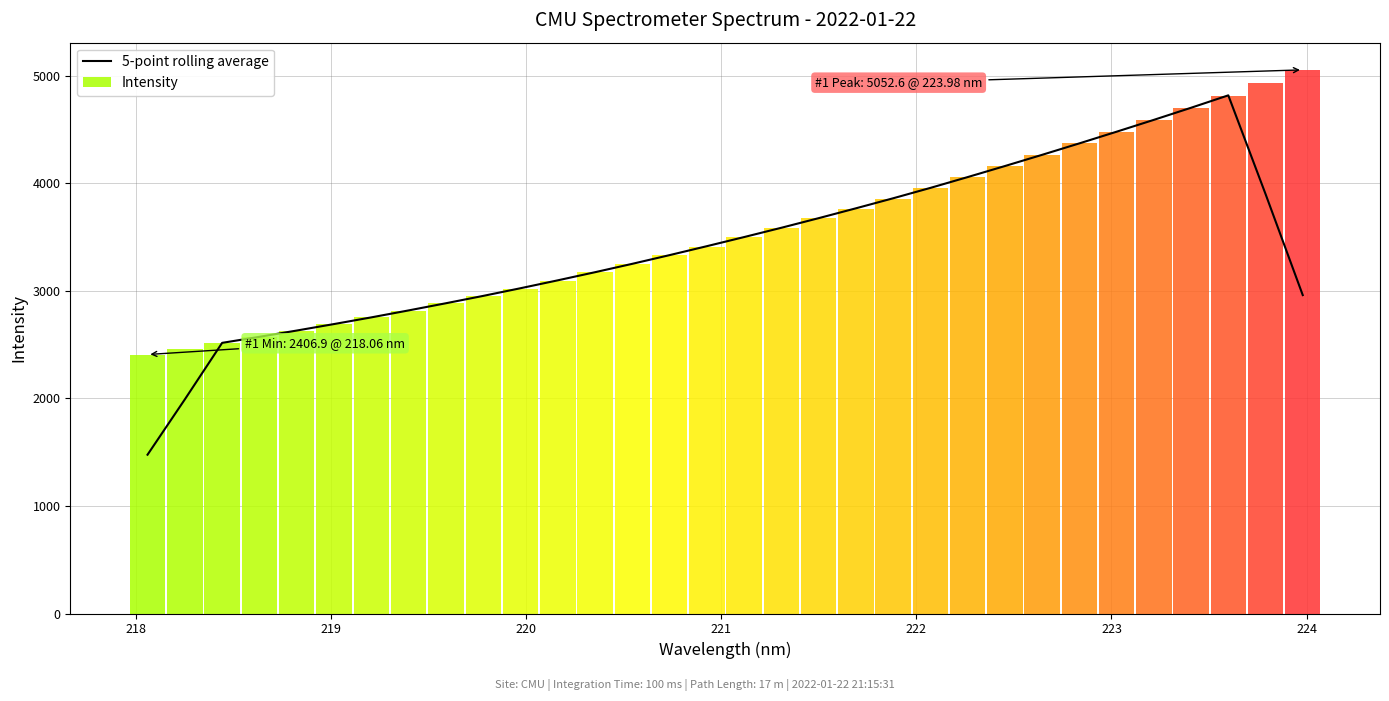

What is the maximum value for 5-point rolling average?

4815.6